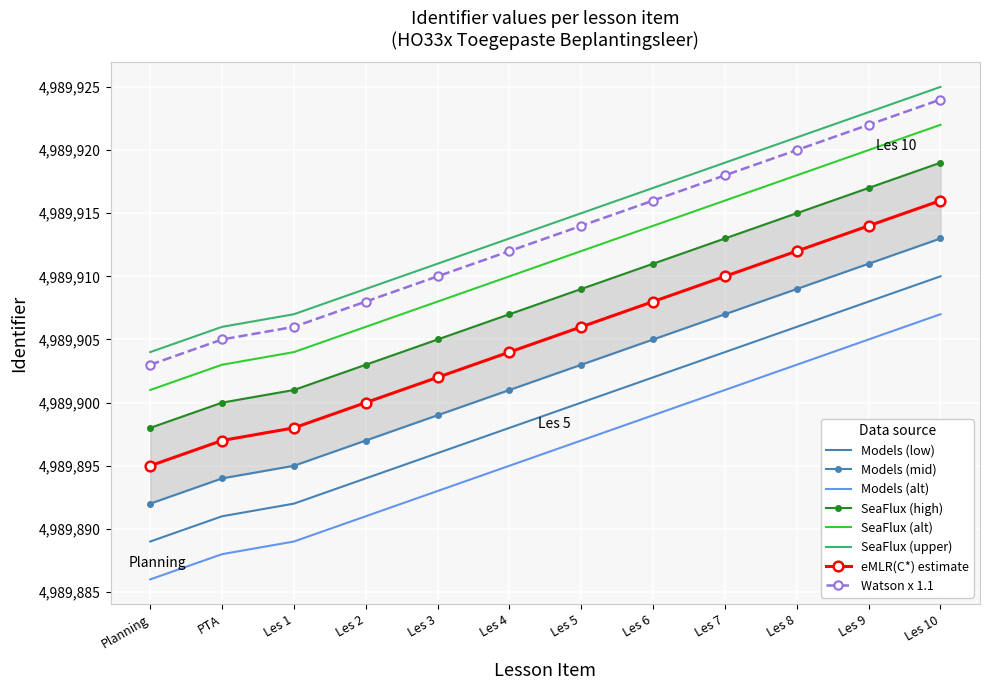

What is the greatest value displayed?

4989910